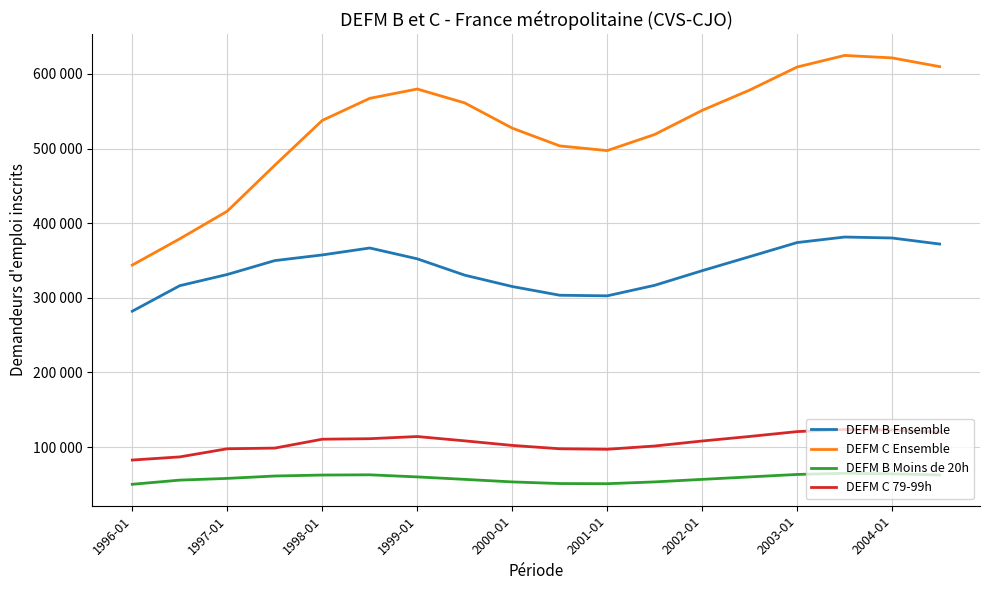

Does the chart have visible grid lines?

Yes